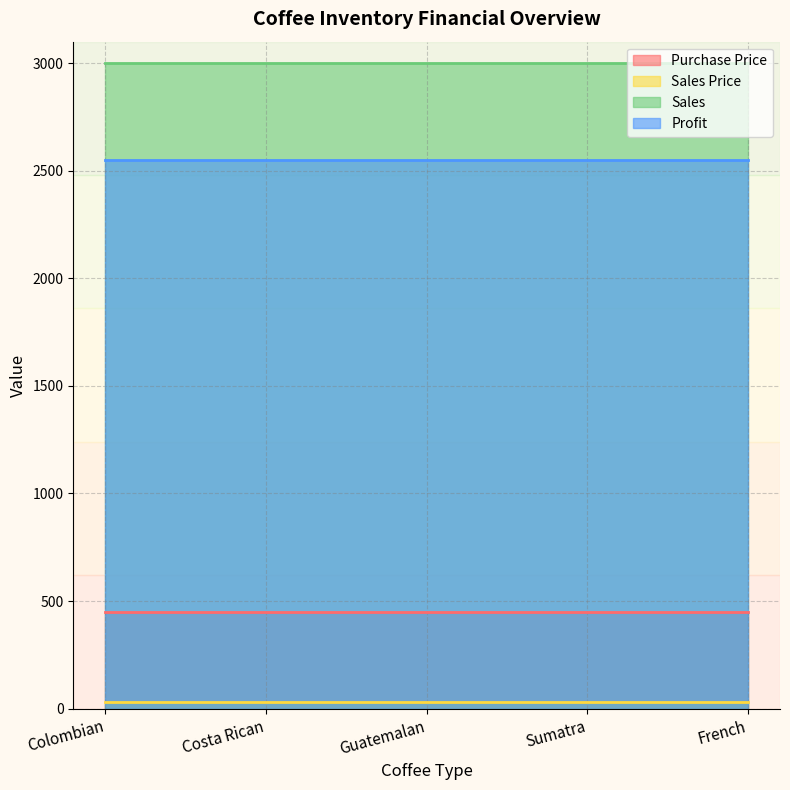

At which label is Profit closest to 2550?

Colombian